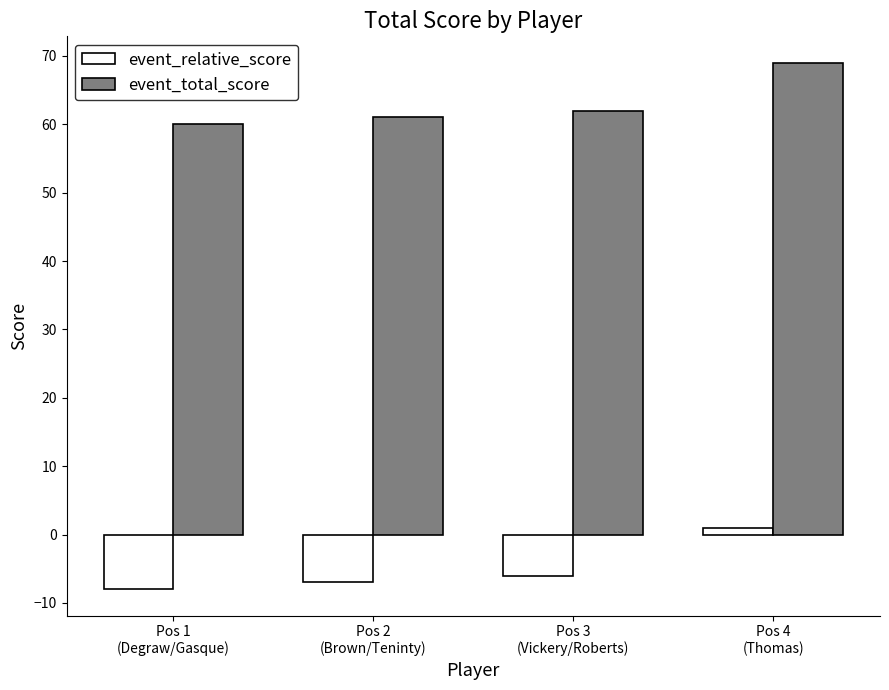

What are all the series names shown in the legend?

event_relative_score, event_total_score